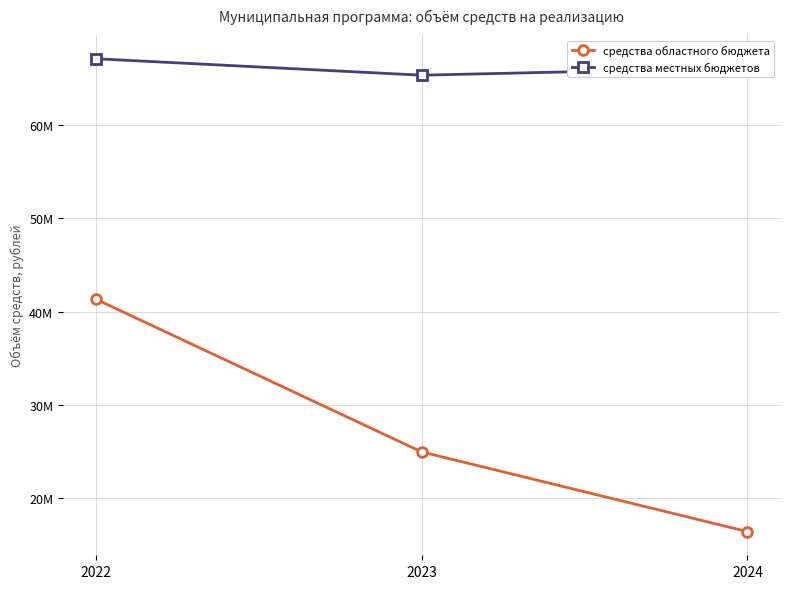

List the series in order of their overall mean, highest first.

средства местных бюджетов, средства областного бюджета